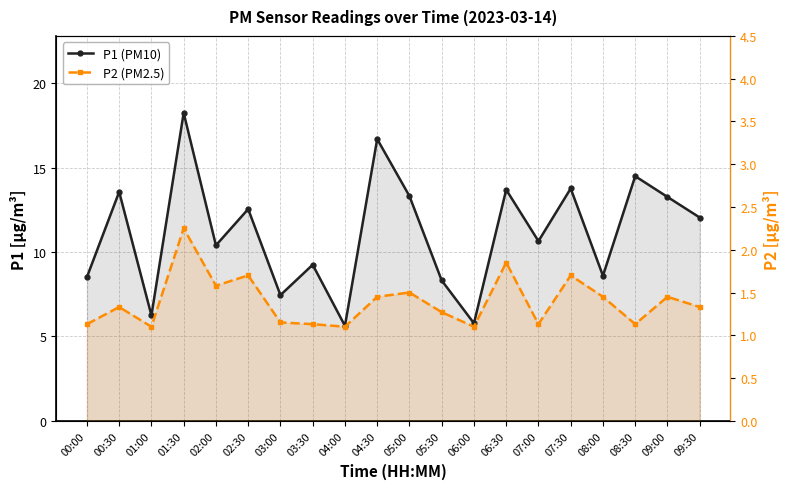

What are all the series names shown in the legend?

P1 (PM10), P2 (PM2.5)